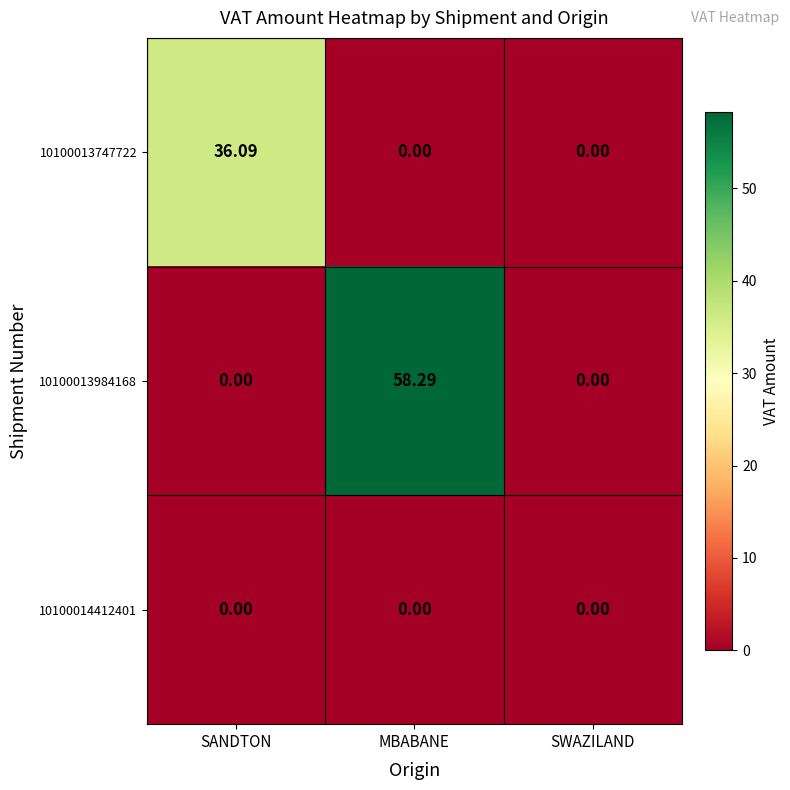

At which category is the sum across all series the highest?

MBABANE